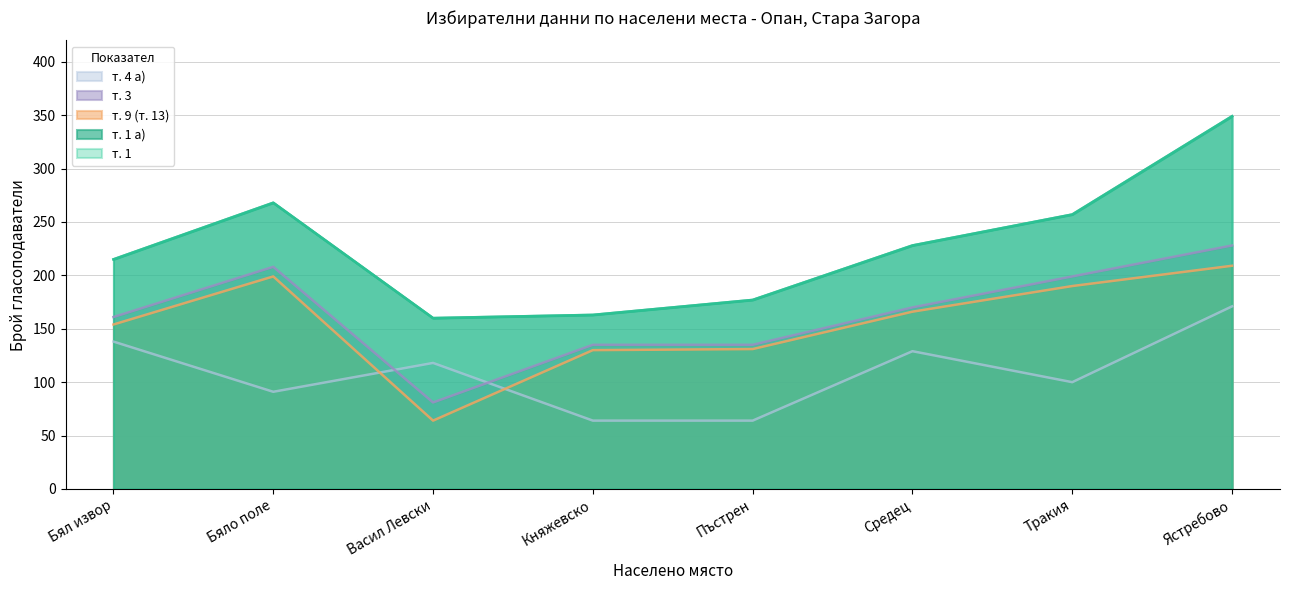

What is the difference between the т. 1 values at Бял извор and Бяло поле?

53